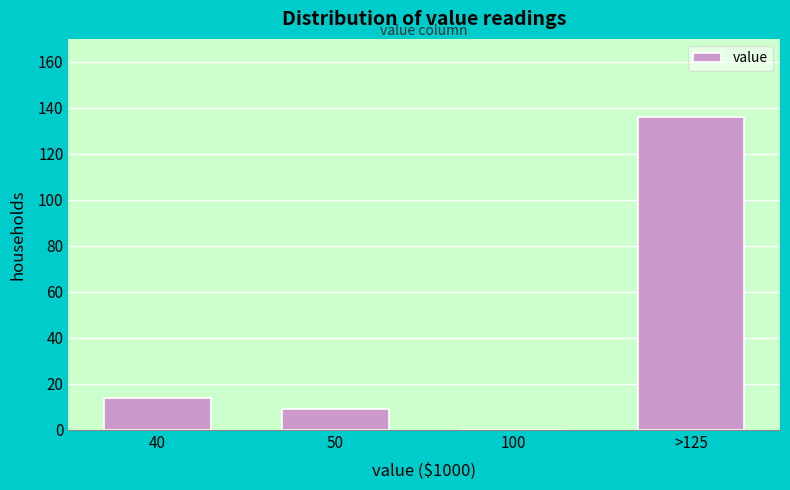

Reading right to left, transcribe all the data shown in this chart.

>125=136	100=0	50=9	40=14